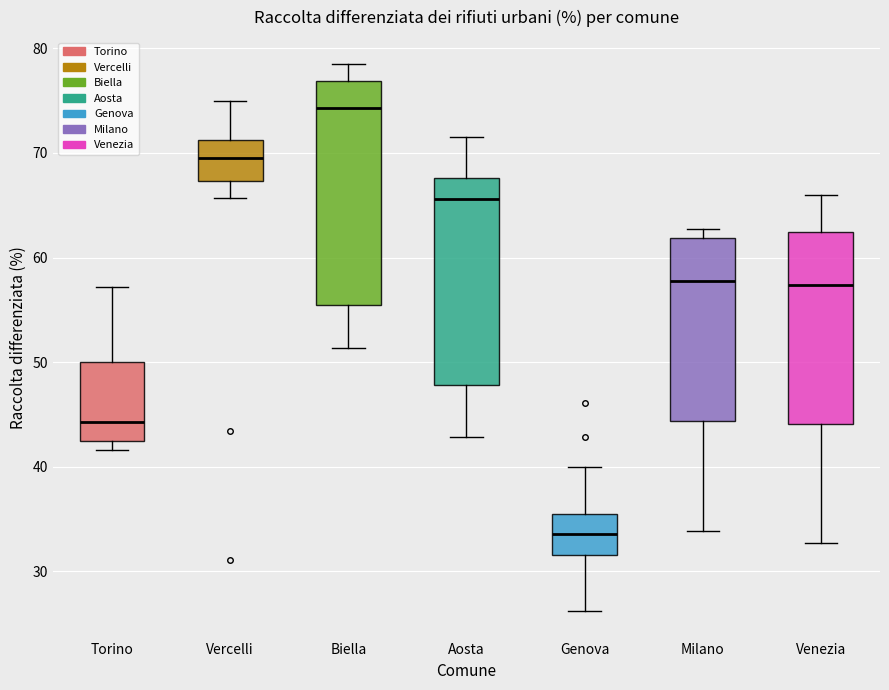

Reading left to right, transcribe this box plot: for each box, give where its median line is, the range the box spans, and where its two whiskers end, as read against the y-axis. The values are not printed on the chart, so give them approximately, as read against the axis.

Torino: median 44, box 42 to 50, whiskers 42 (just below the box's lower edge) to 57
Vercelli: median 70, box 67 to 71, whiskers 66 to 75
Biella: median 74, box 55 to 77, whiskers 51 to 78
Aosta: median 66, box 48 to 68, whiskers 43 to 72
Genova: median 34, box 31 to 36, whiskers 26 to 40
Milano: median 58, box 44 to 62, whiskers 34 to 63
Venezia: median 57, box 44 to 62, whiskers 33 to 66